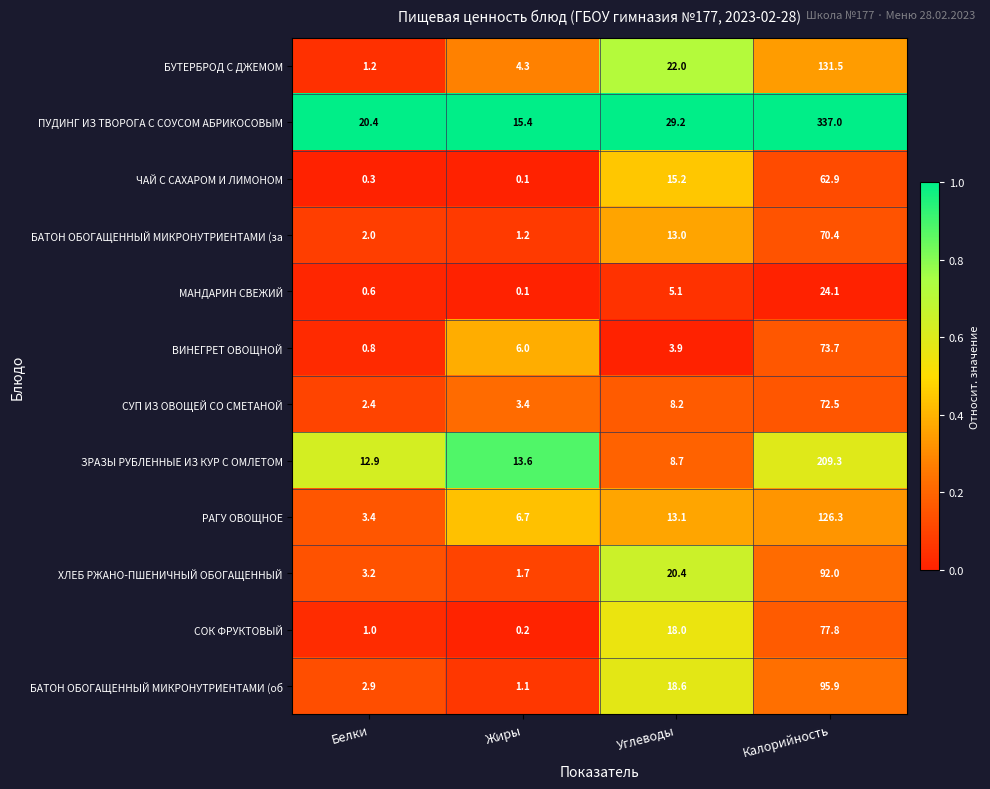

What is the total value across all series at Углеводы?

175.4